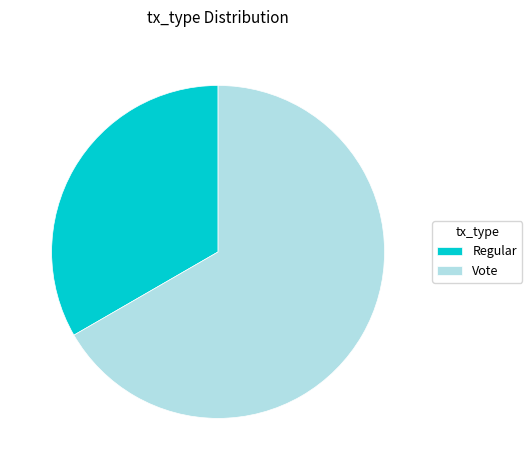

Is there a majority slice in this chart?

Yes